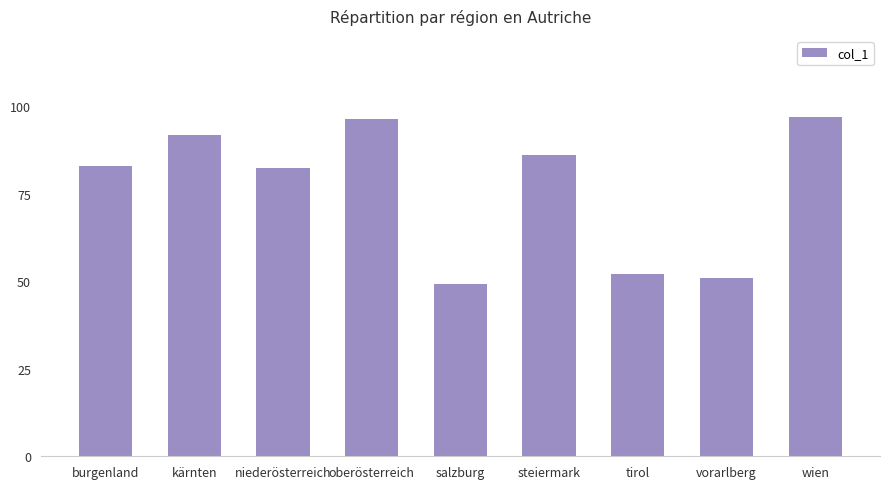

True or false: the data shows 96.2 at oberösterreich.

True